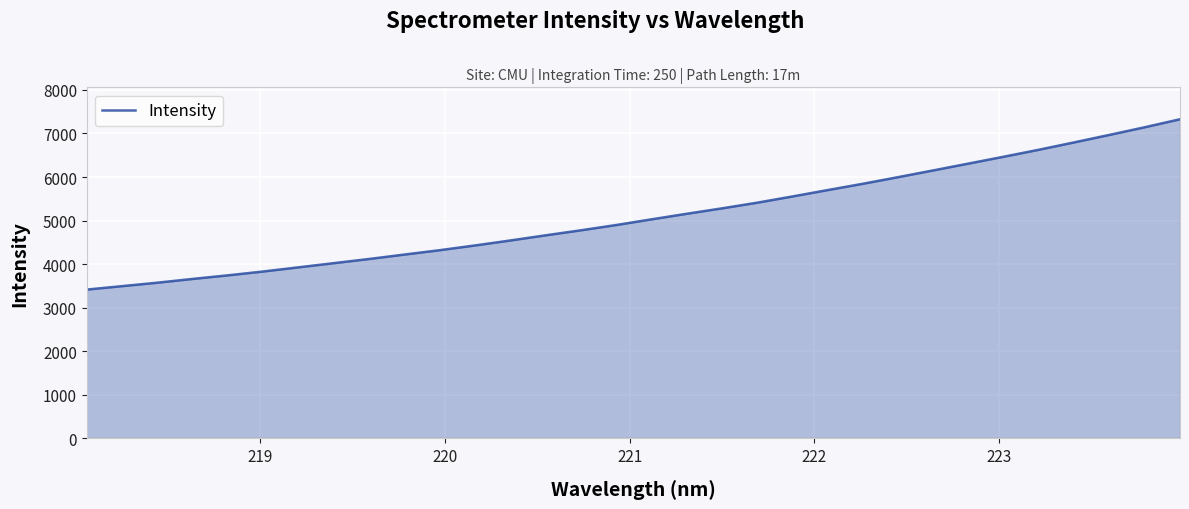

What is the difference between the maximum and minimum values?

3909.5